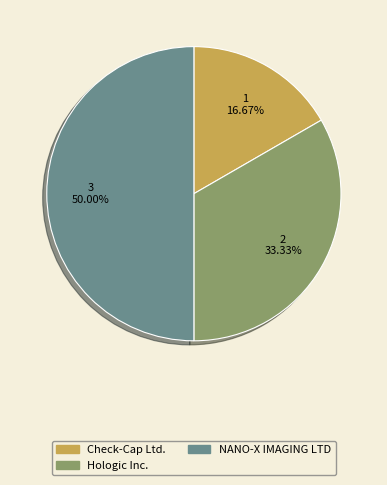

Between Check-Cap Ltd. and NANO-X IMAGING LTD, which is larger?

NANO-X IMAGING LTD